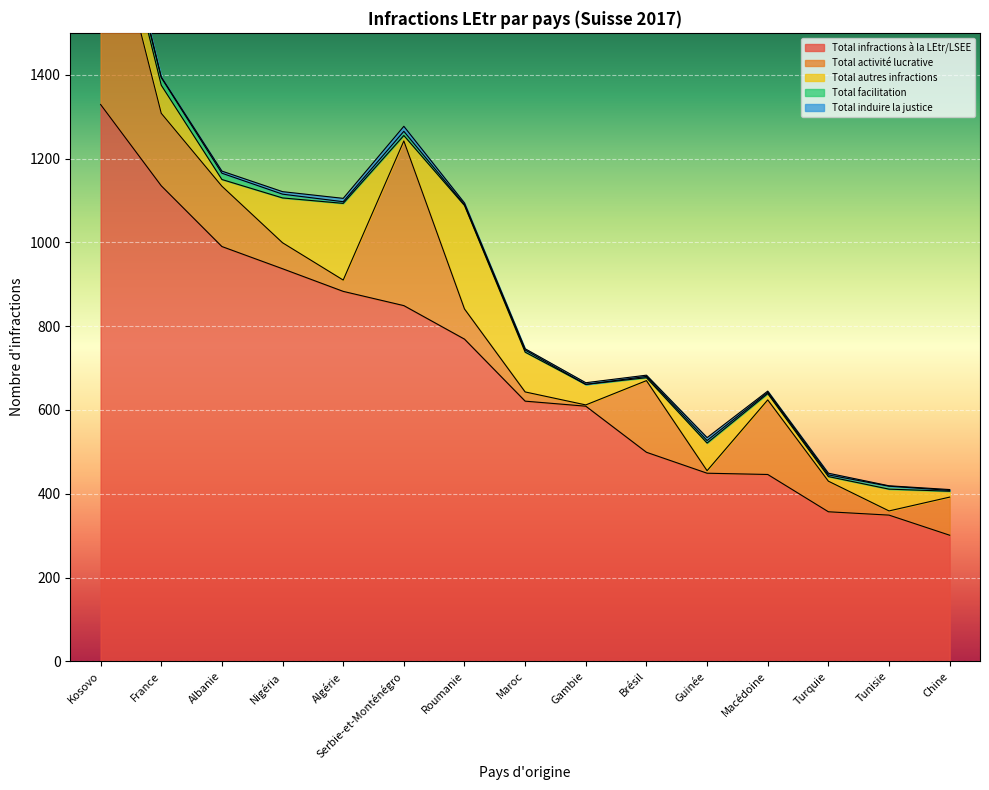

Where is the first local minimum for Total induire la justice?

France